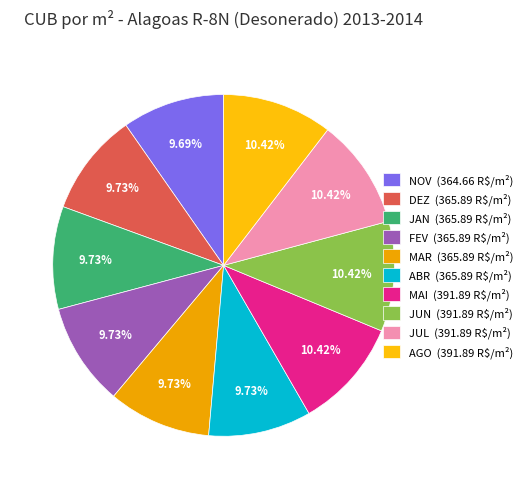

Is there a majority slice in this chart?

No